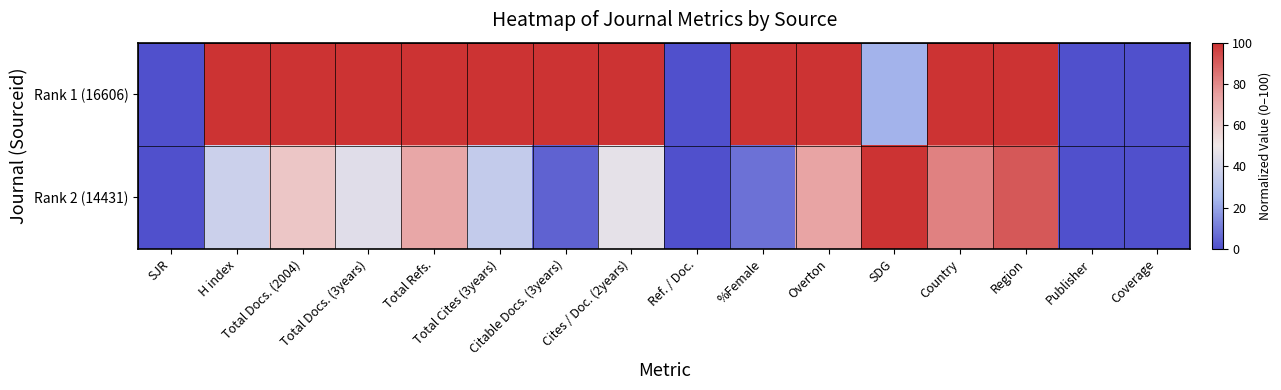

Rank the series by their maximum value, from highest to lowest.

Rank 1 (16606), Rank 2 (14431)